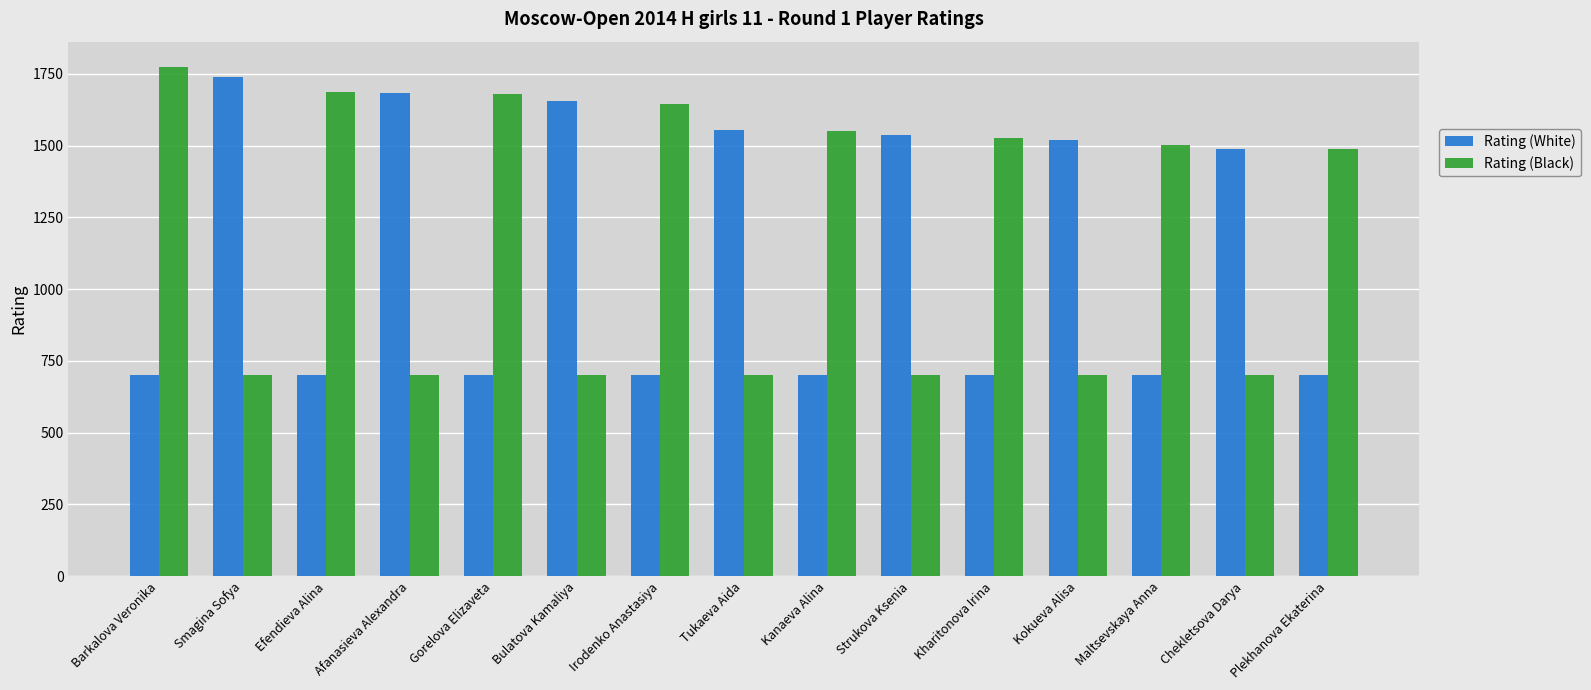

What are all the series names shown in the legend?

Rating (White), Rating (Black)